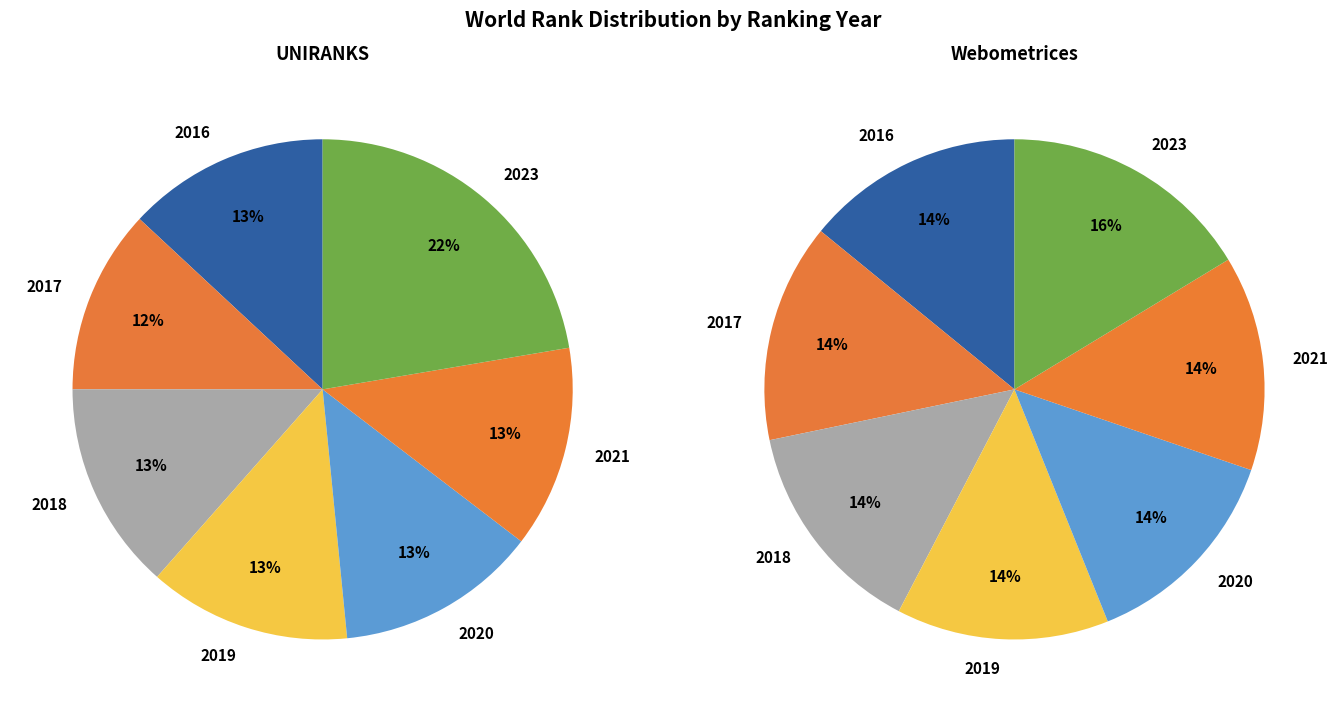

To the nearest percent, what portion does 2020 represent?

13%